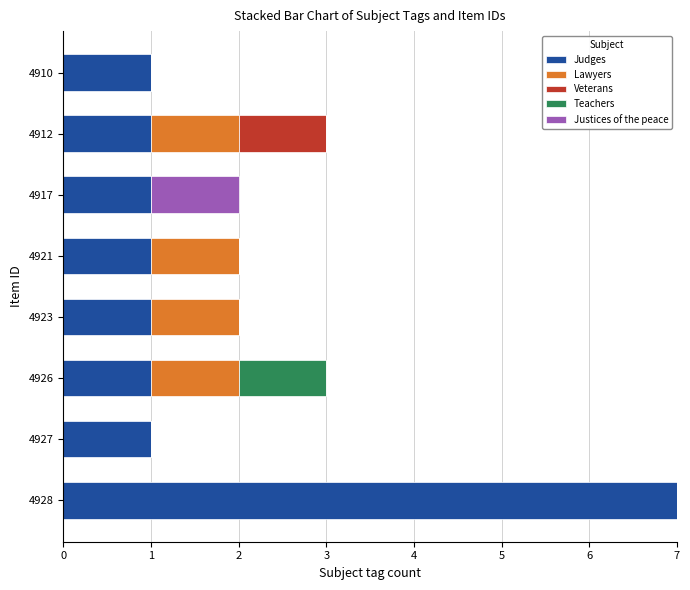

What is the total value across all series at 4928?

7